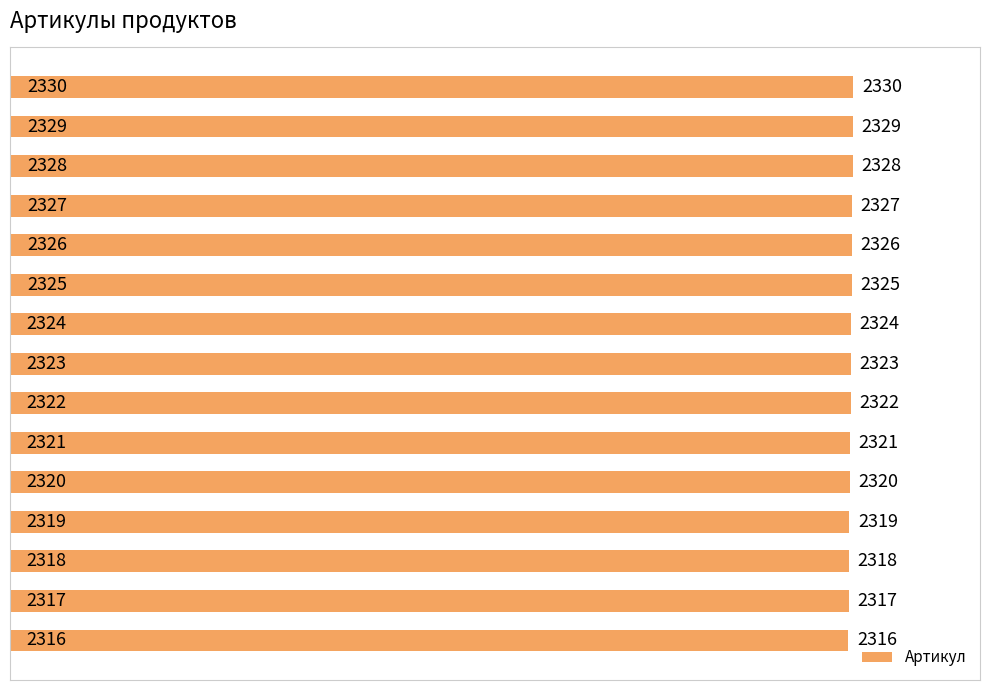

How many values are below 2323?

7